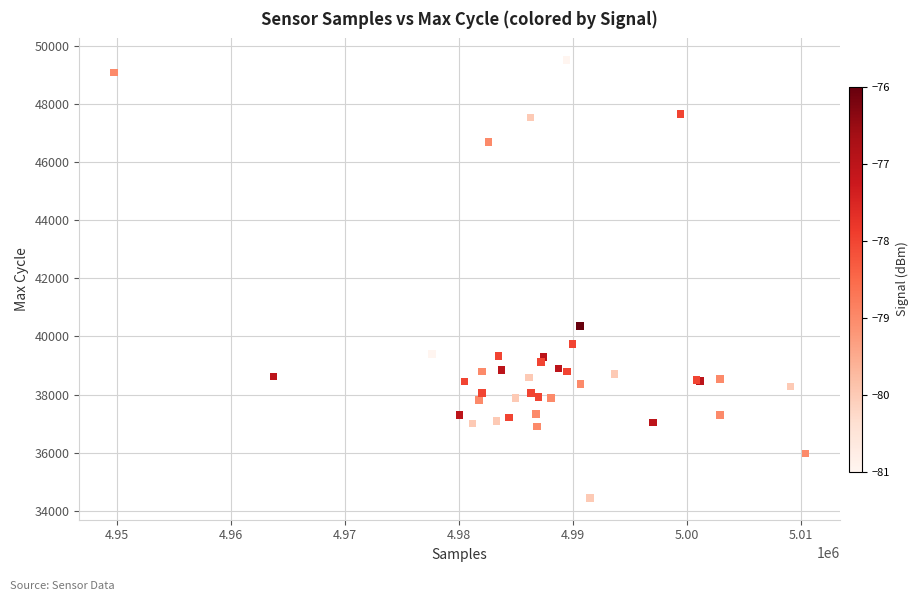

What Y value in the scatter plot is closest to 41971?

40349